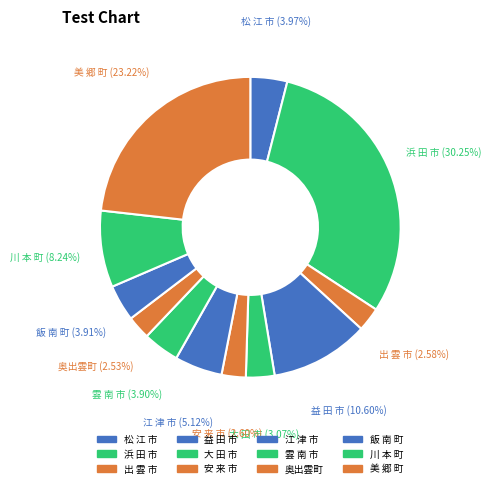

To the nearest percent, what portion does 大 田 市 represent?

3%